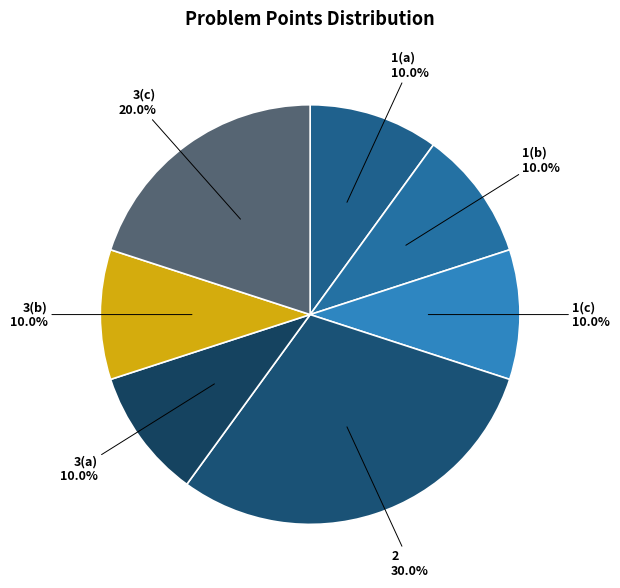

What percentage is NOT represented by 2?

70.0%